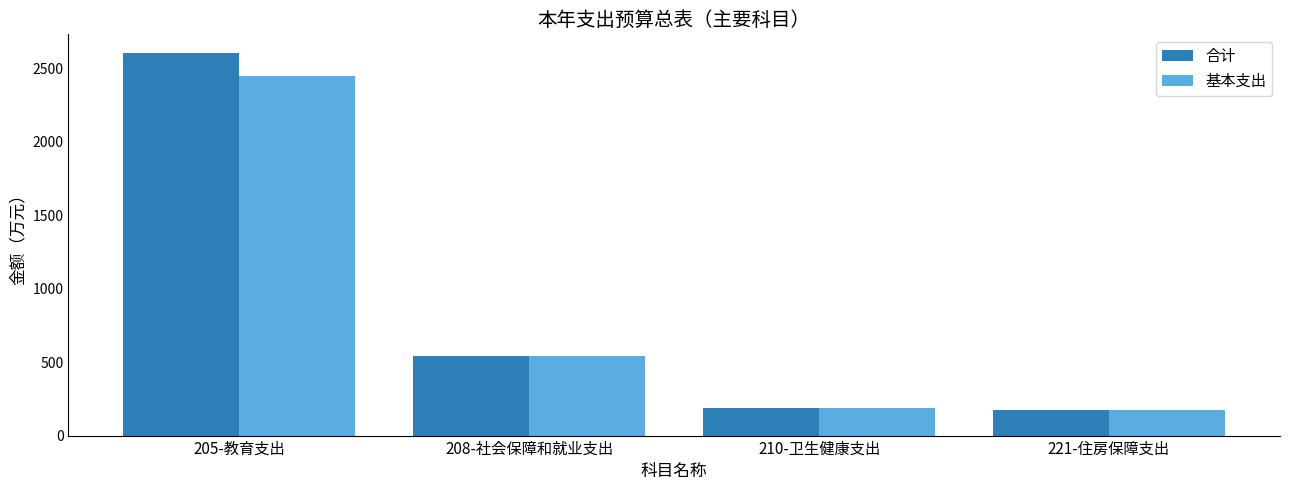

At which category is the sum across all series the highest?

205-教育支出